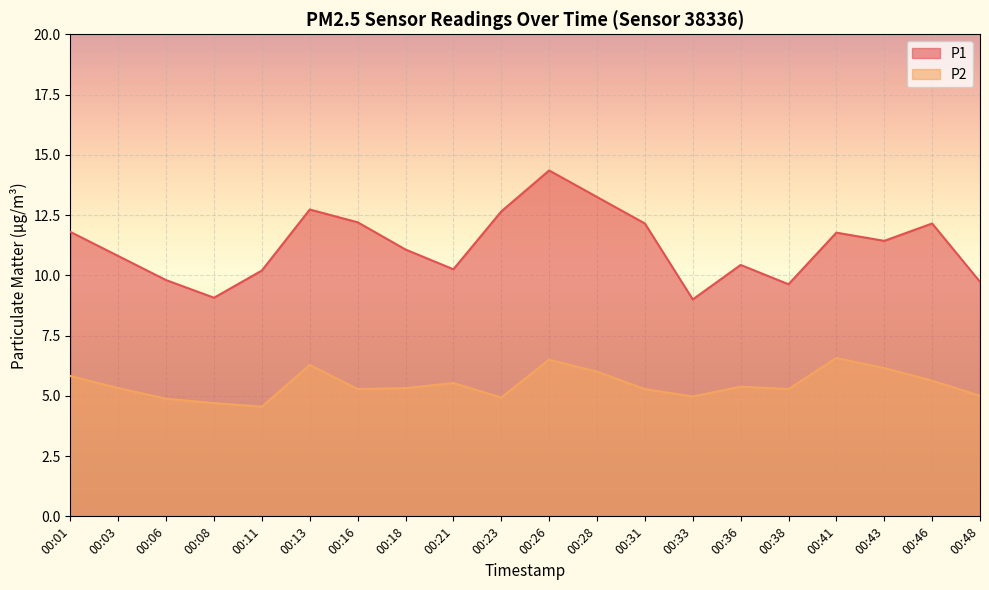

Does the chart display data point markers on the line(s)?

No